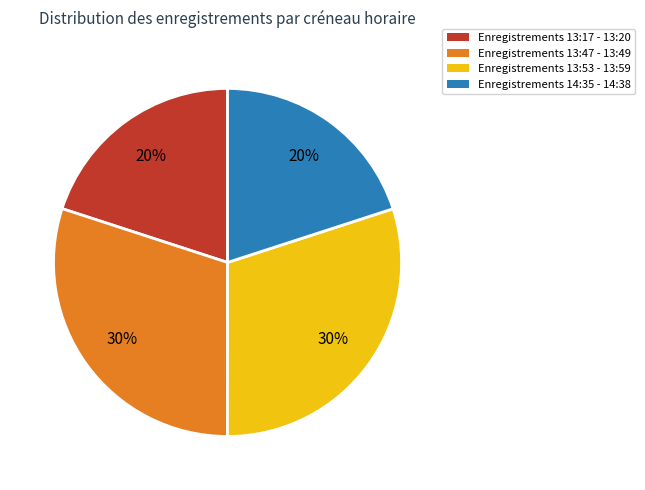

To the nearest percent, what is the average slice percentage?

25%